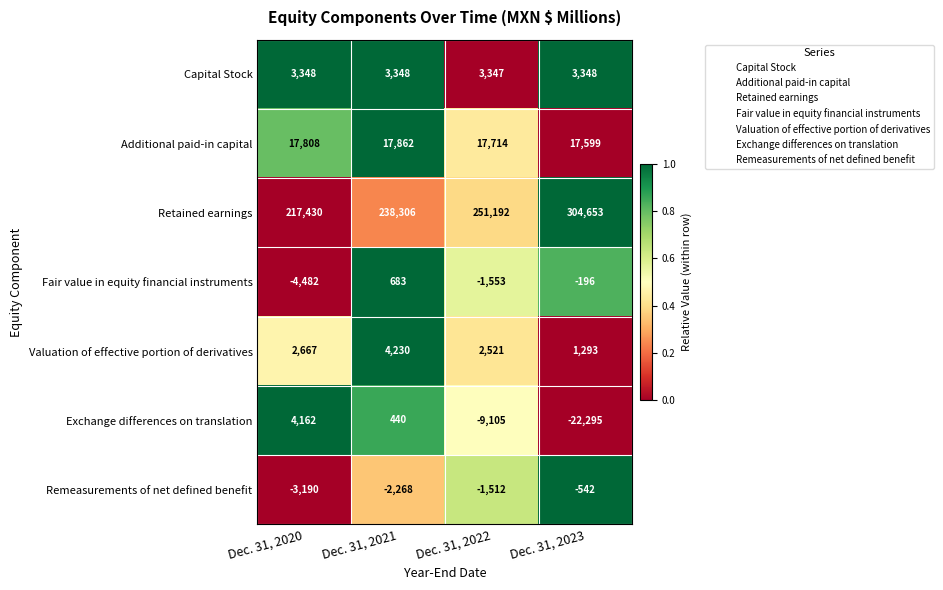

The Capital Stock series shows 3348 at Dec. 31, 2021. True or false?

True